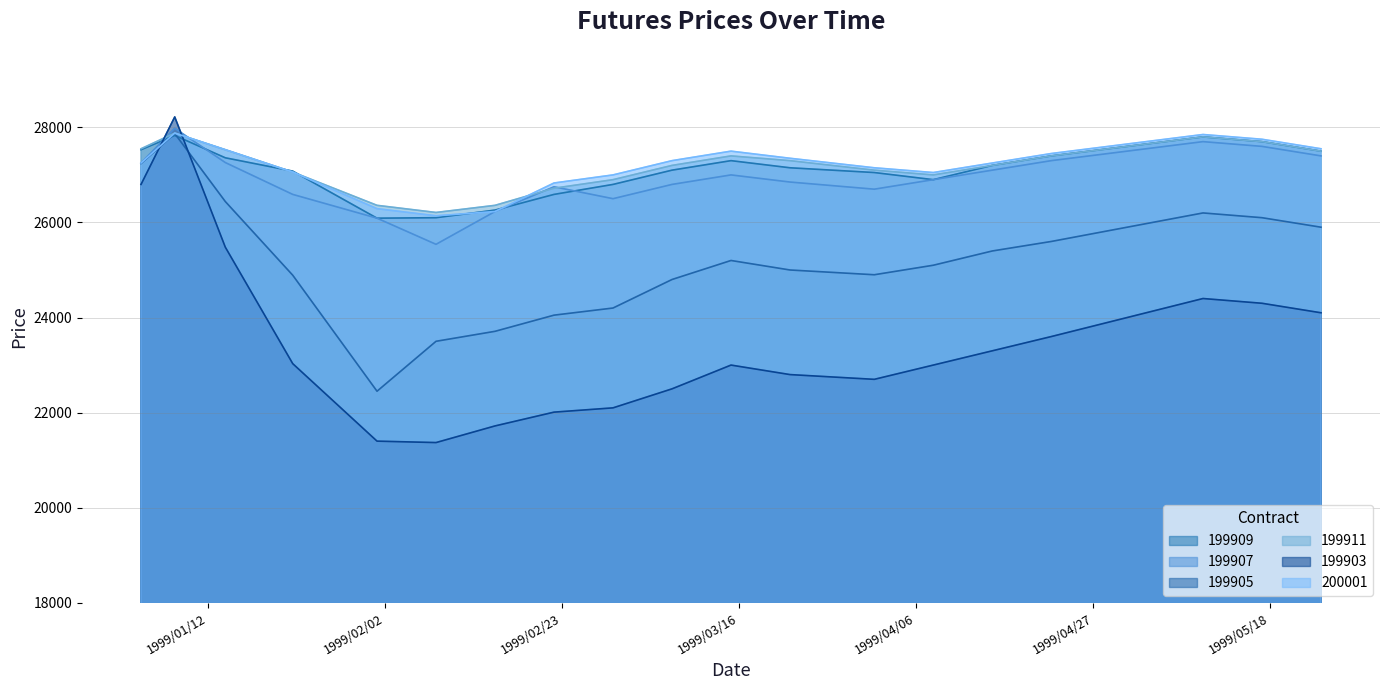

Between 1999/01/04 and 1999/04/01, which series saw the biggest shift?

199903